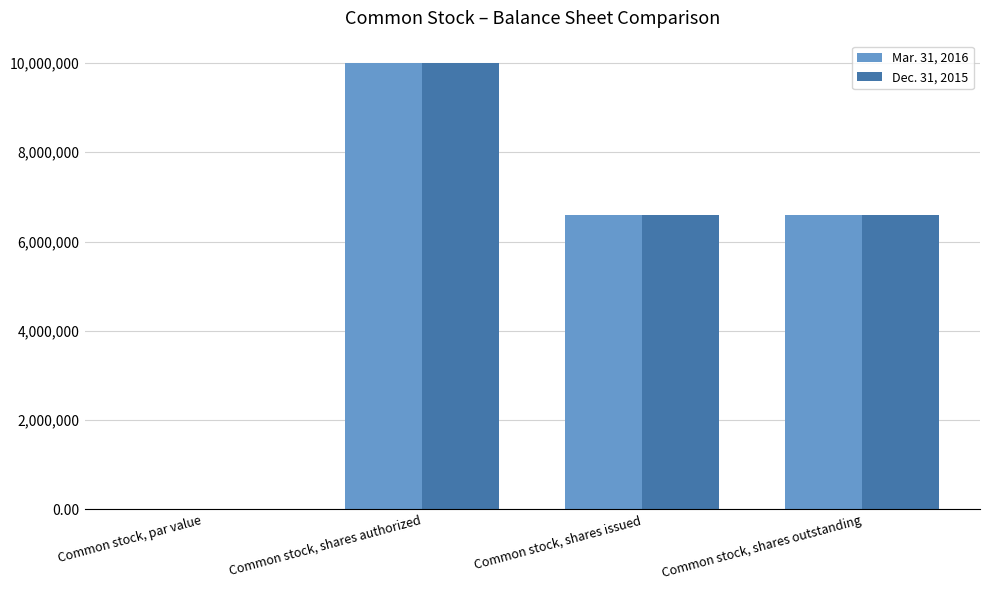

Does the chart contain stacked bars?

No